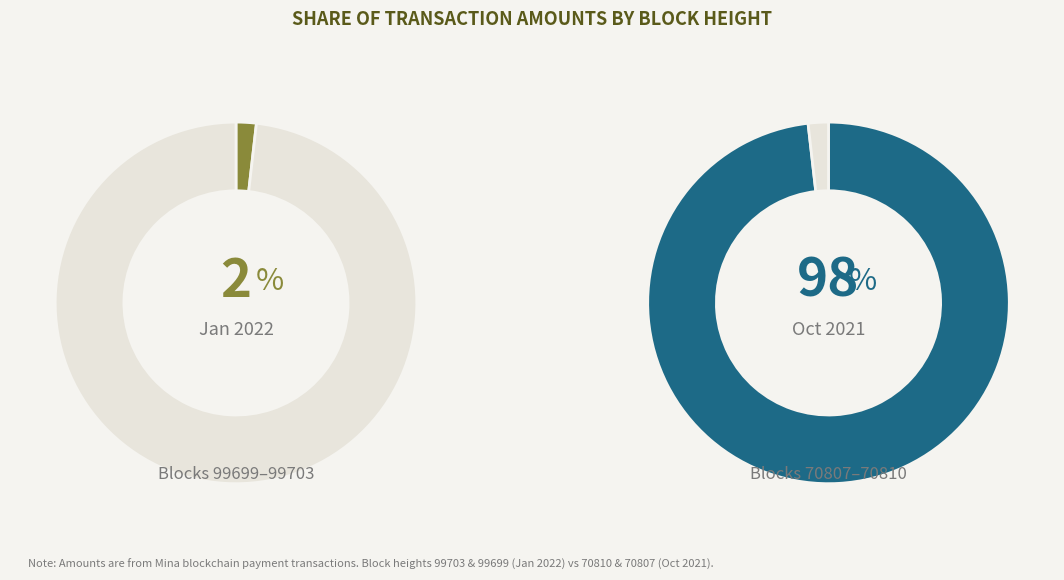

How many segments does this pie chart have?

4